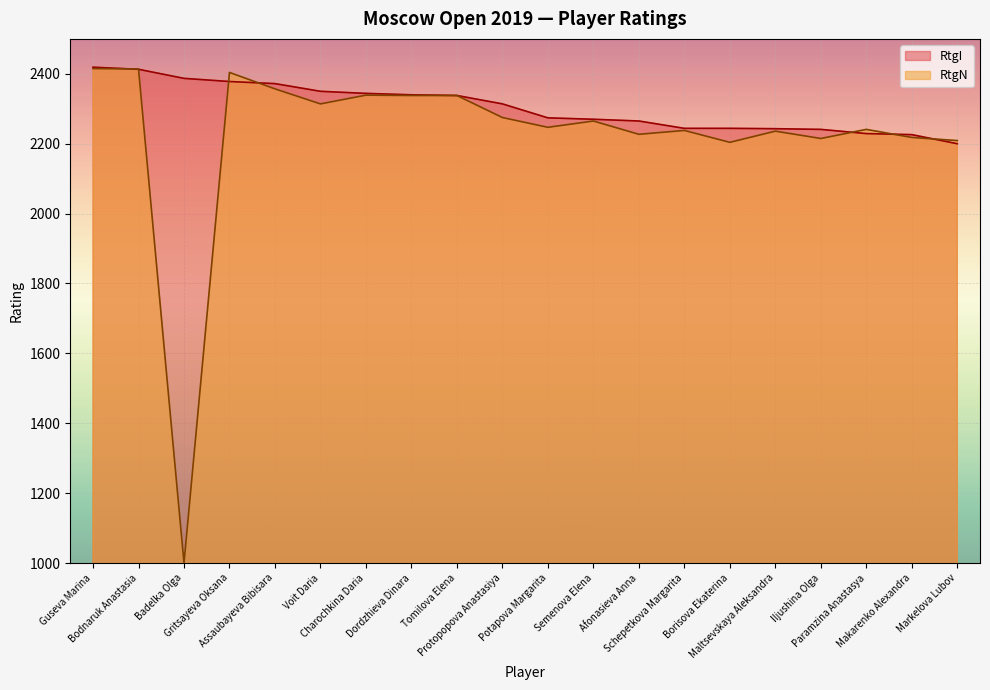

The RtgI series shows 1163 at Potapova Margarita. True or false?

False